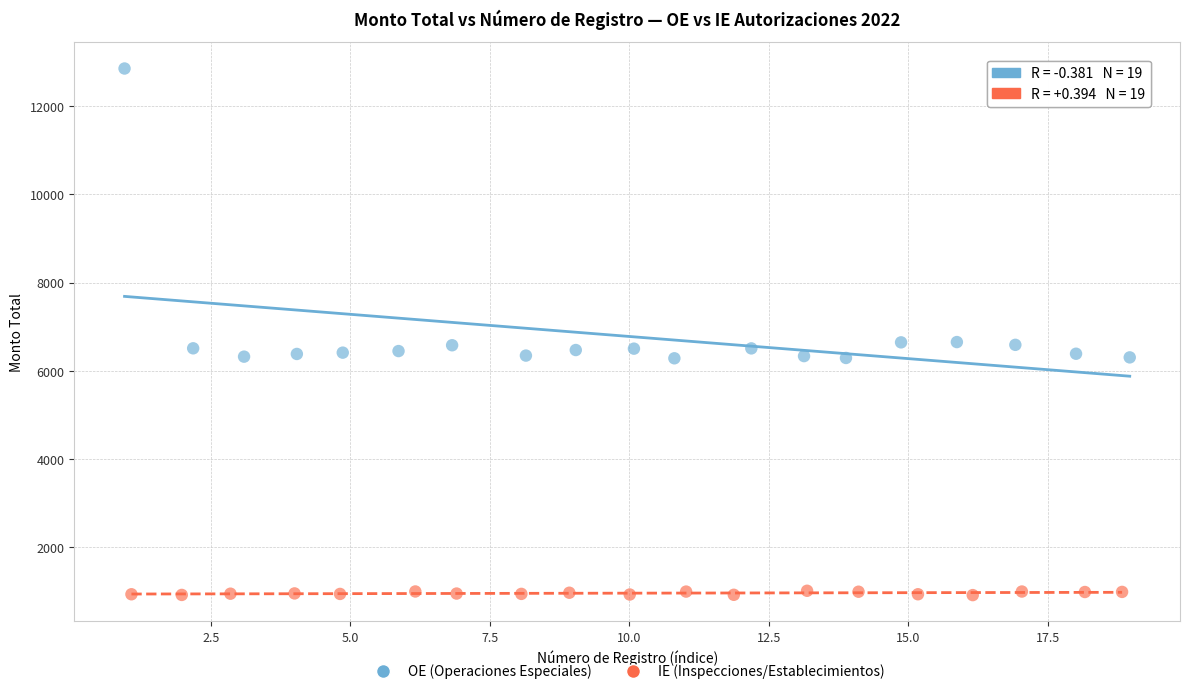

What are all the series names shown in the legend?

OE (Operaciones Especiales), IE (Inspecciones/Establecimientos)